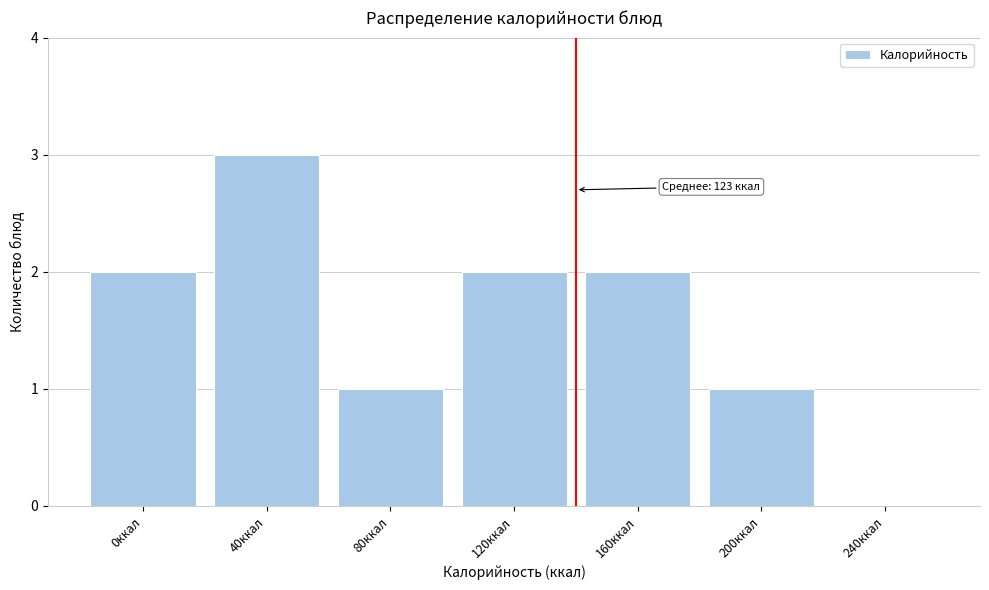

Reading left to right, extract all data points from this chart.

0ккал=2	40ккал=3	80ккал=1	120ккал=2	160ккал=2	200ккал=1	240ккал=0